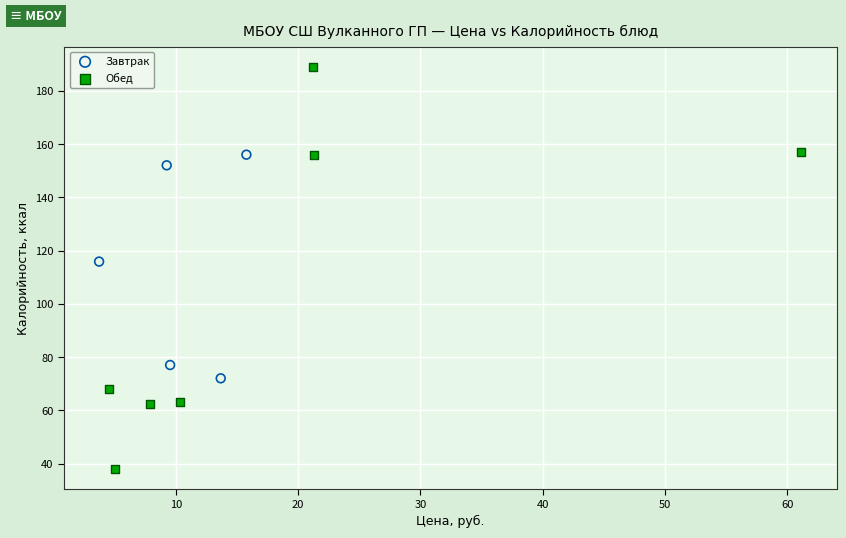

Which series reaches the minimum Y coordinate?

Обед